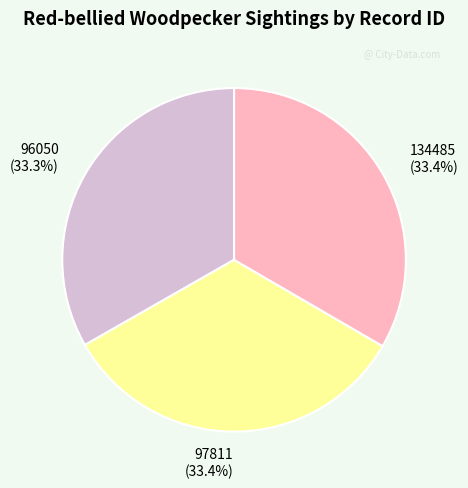

To the nearest percent, what percentage of the pie is 97811?

33%